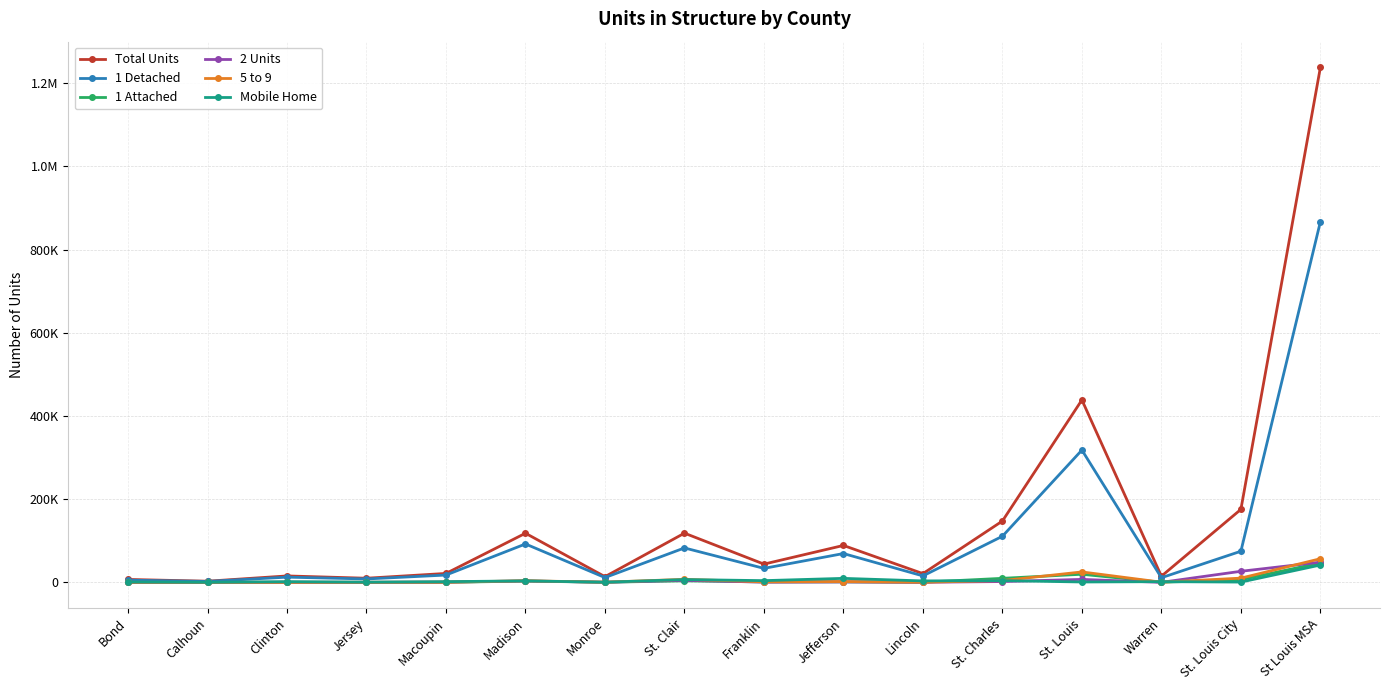

Read the Total Units value at St Louis MSA.

1237807